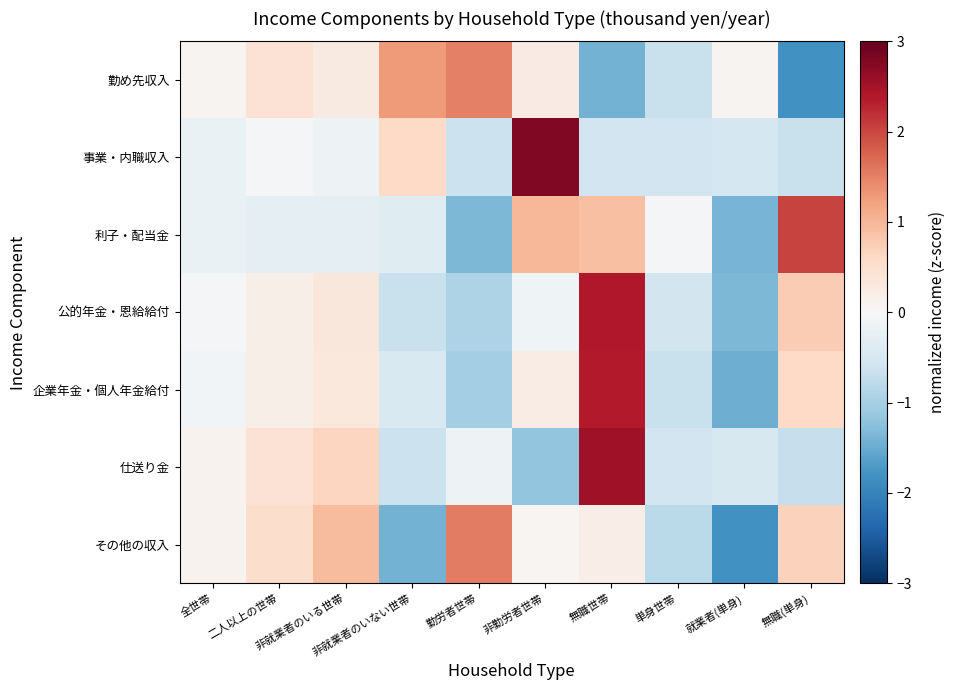

At how many categories does at least one series exceed 0?

9